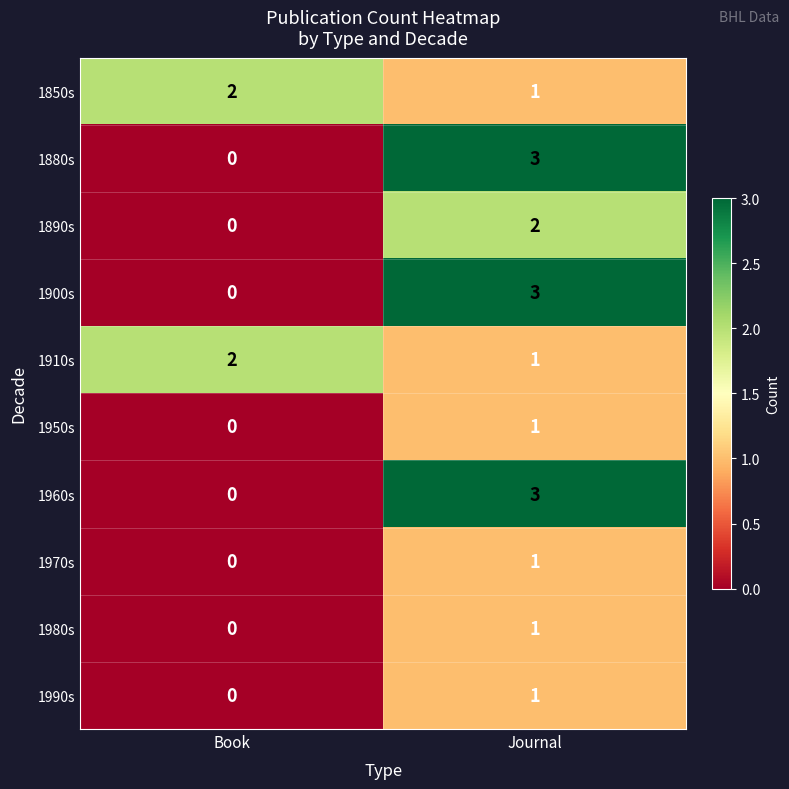

What is the sum of the 1880s values at Journal and Book?

3